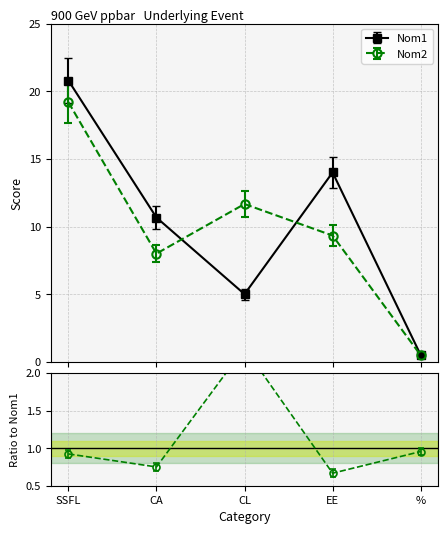

Where does the Nom1 series first go above 10?

SSFL